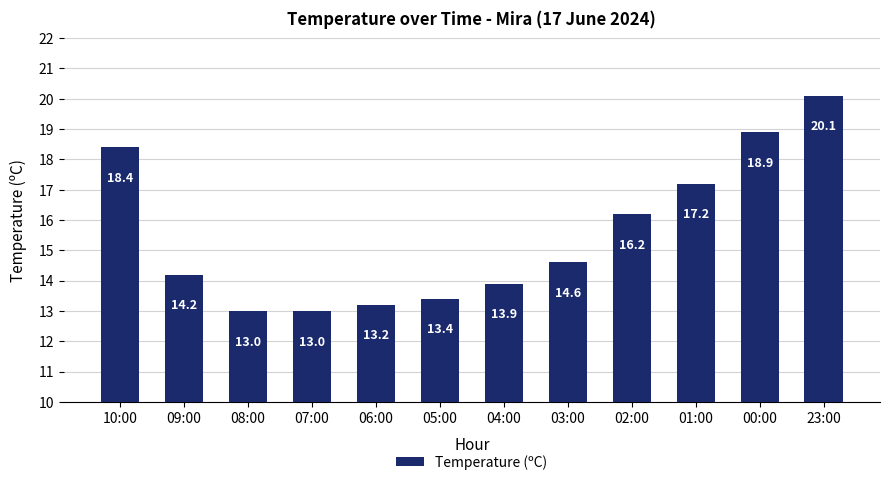

Between 00:00 and 08:00, which is larger?

00:00